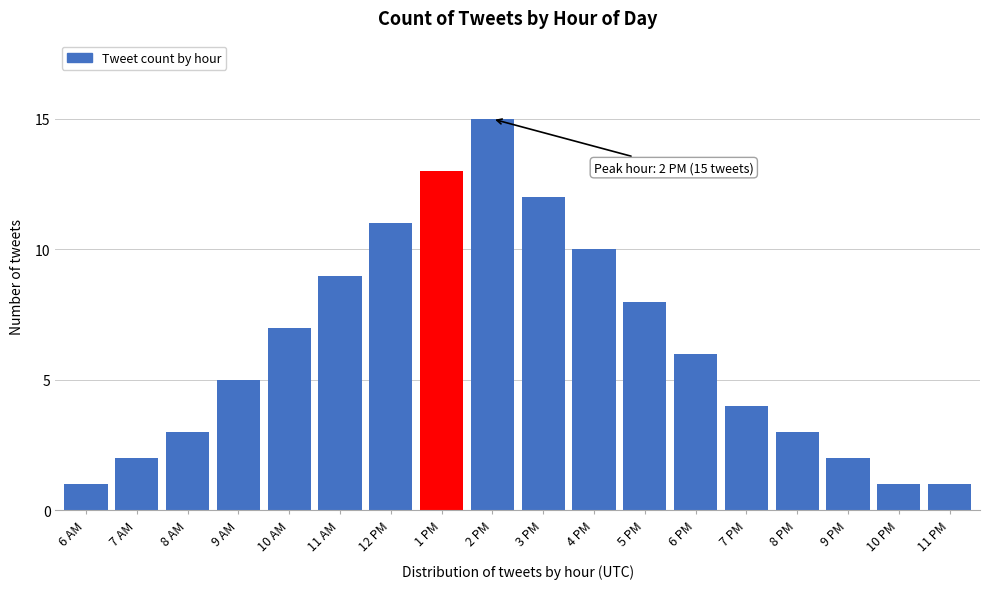

Reading left to right, list all the values displayed in this chart.

1	2	3	5	7	9	11	13	15	12	10	8	6	4	3	2	1	1